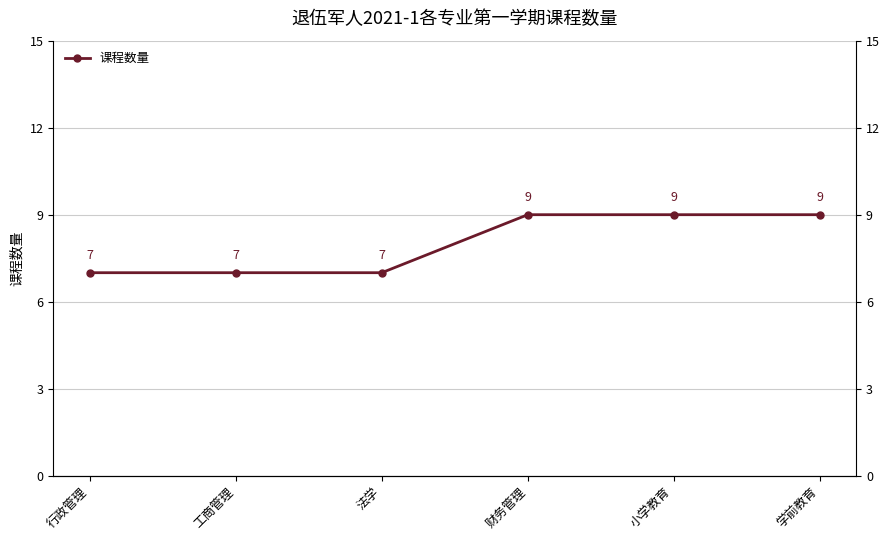

The value at 财务管理 is 3. True or false?

False